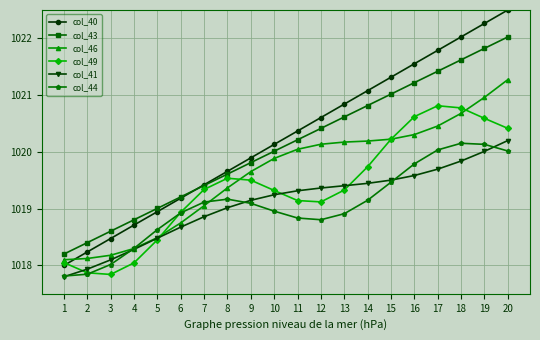

What are all the series names shown in the legend?

col_40, col_43, col_46, col_49, col_41, col_44